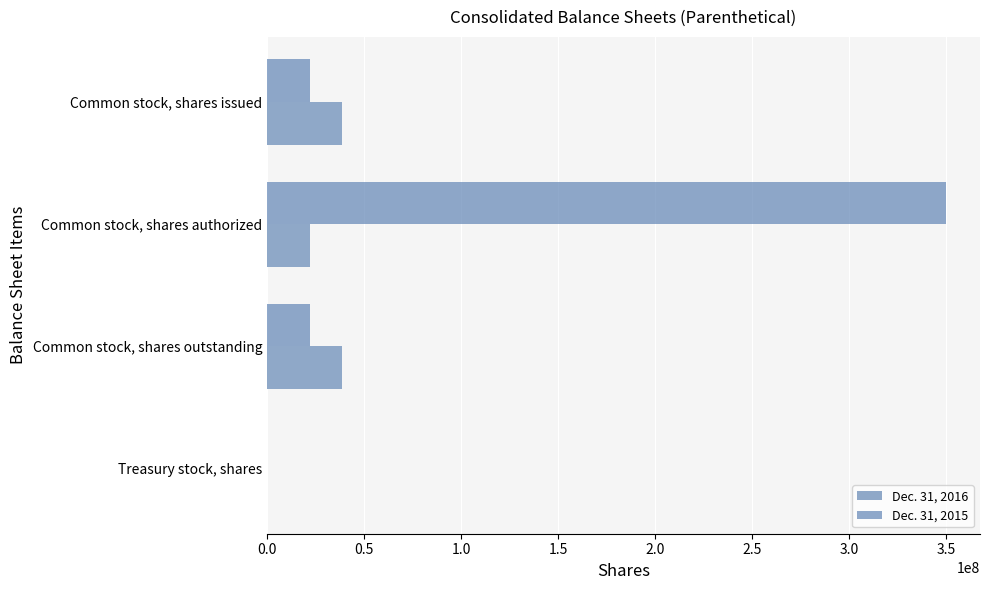

What is the average value of the Dec. 31, 2015 series?

98569740